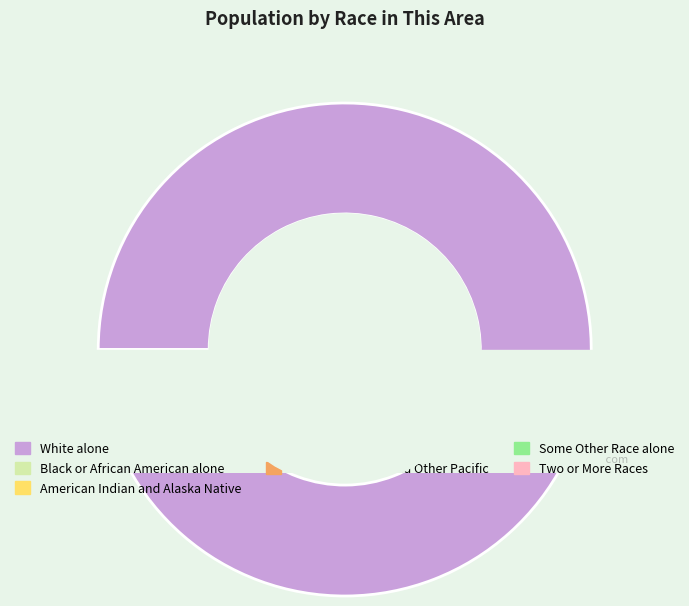

To the nearest percent, what is the average slice percentage?

14%